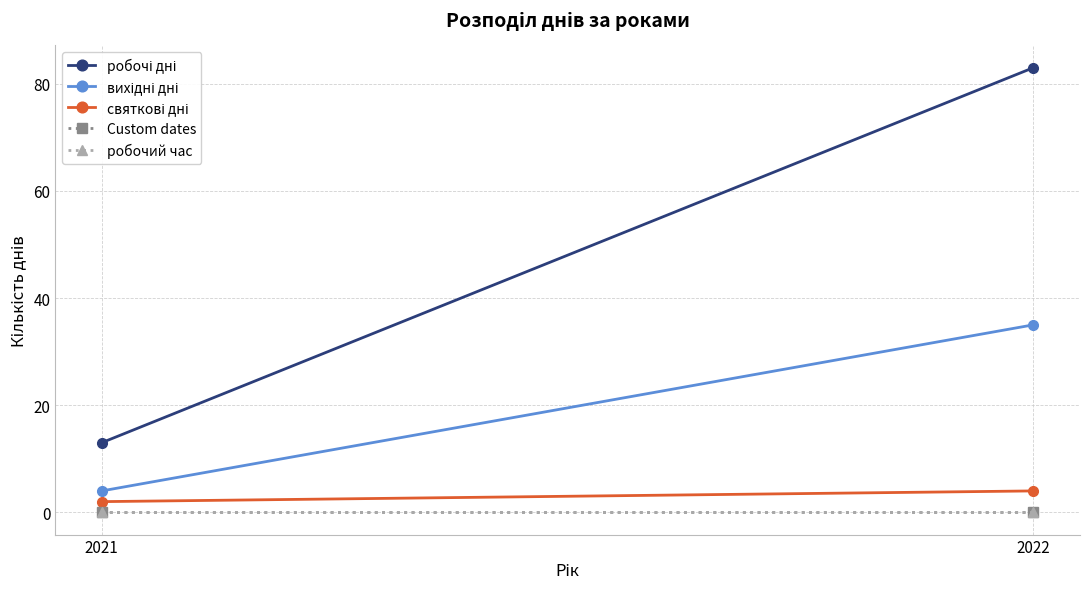

Which series has the widest spread of values?

робочі дні